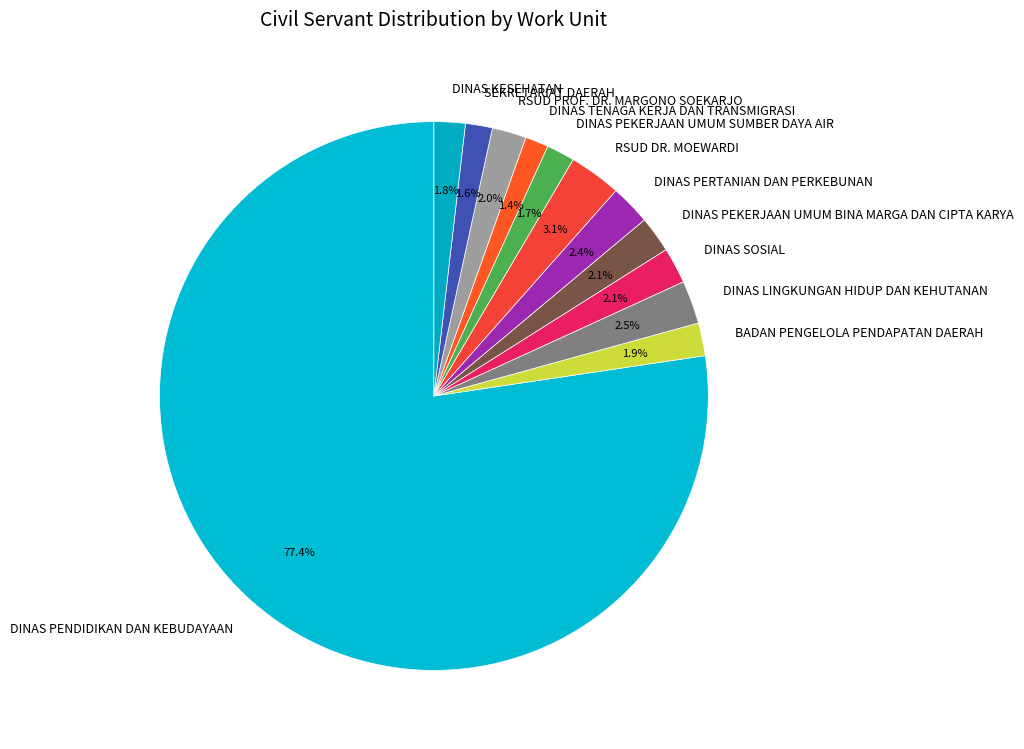

To the nearest percent, what portion does DINAS SOSIAL represent?

2%